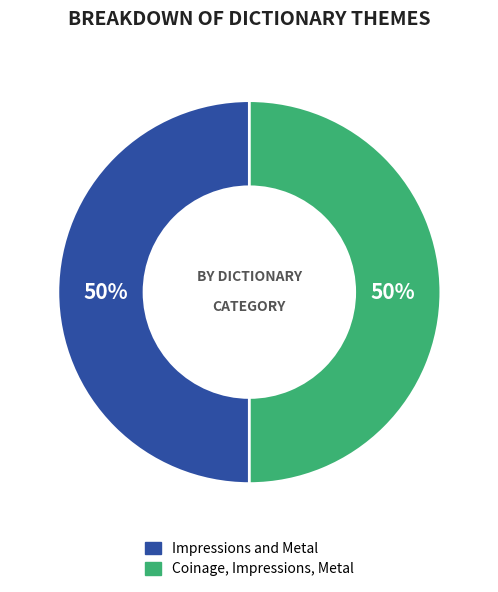

How many segments does this pie chart have?

2